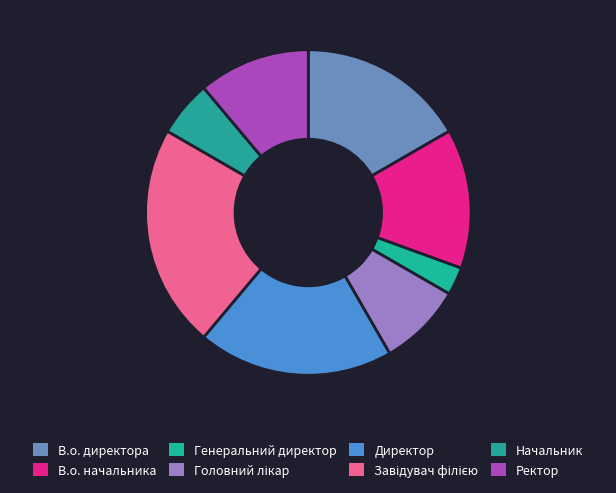

Count the number of slices in the pie.

8